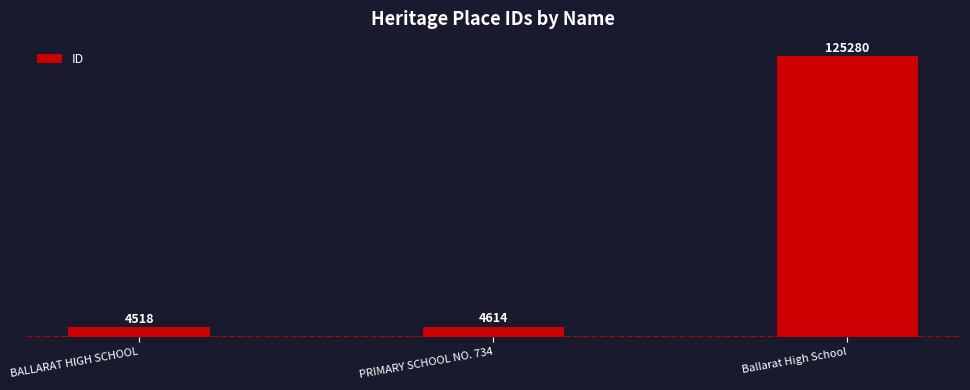

At which category does the chart reach its peak across all series?

Ballarat High School